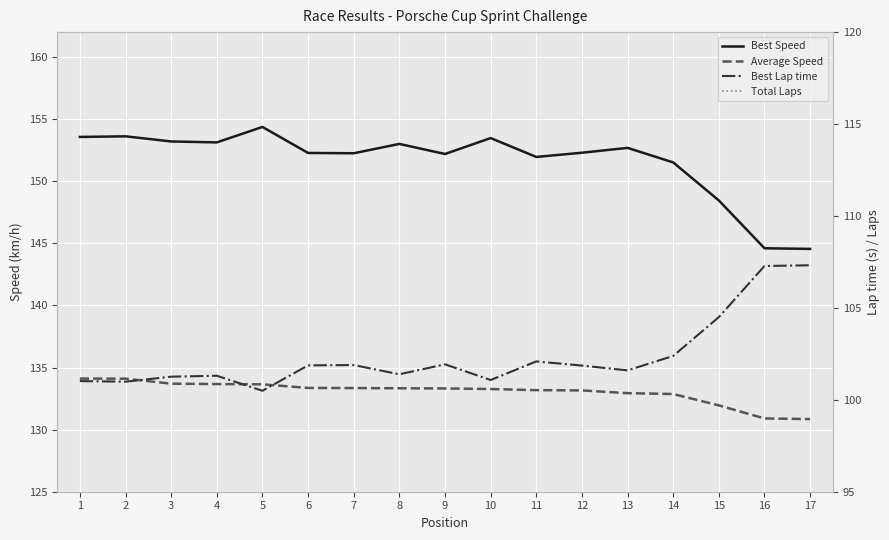

List the series in order of their peak value, lowest first.

Total Laps, Best Lap time, Average Speed, Best Speed